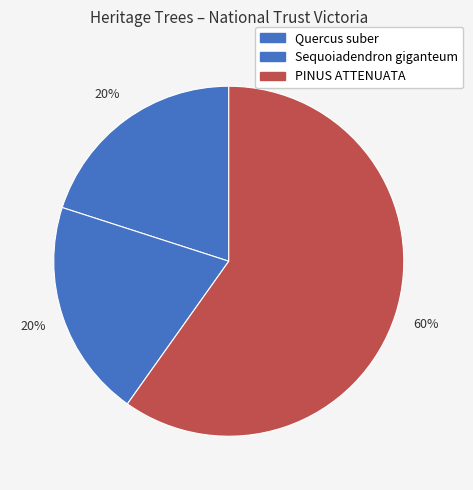

To the nearest percent, what is the difference between the PINUS ATTENUATA and Quercus suber slice percentages?

40%